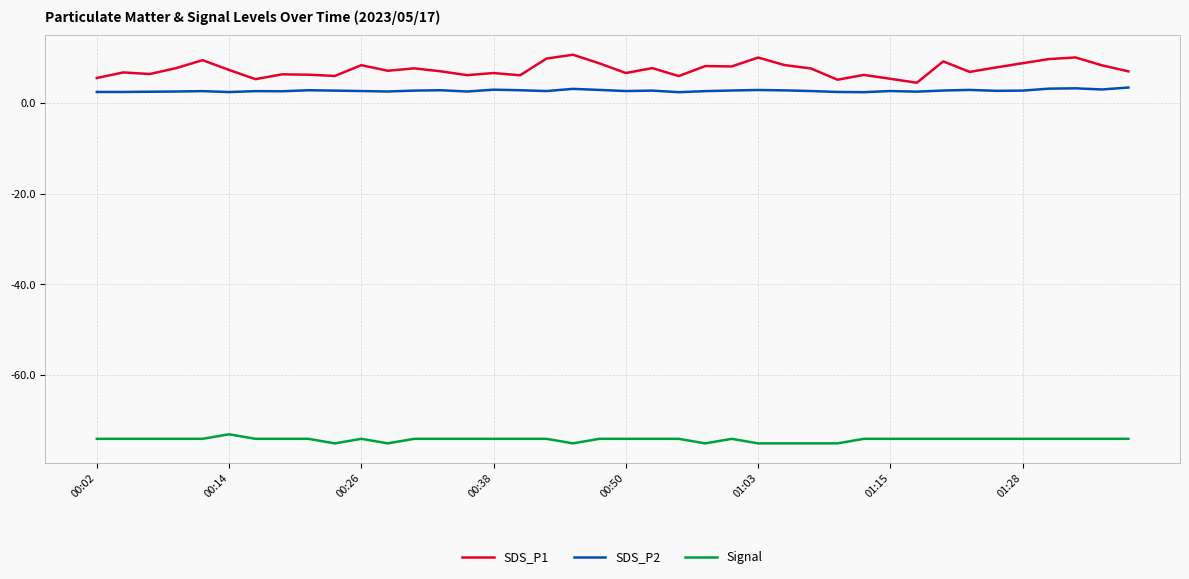

True or false: Signal and SDS_P2 cross at least once.

False